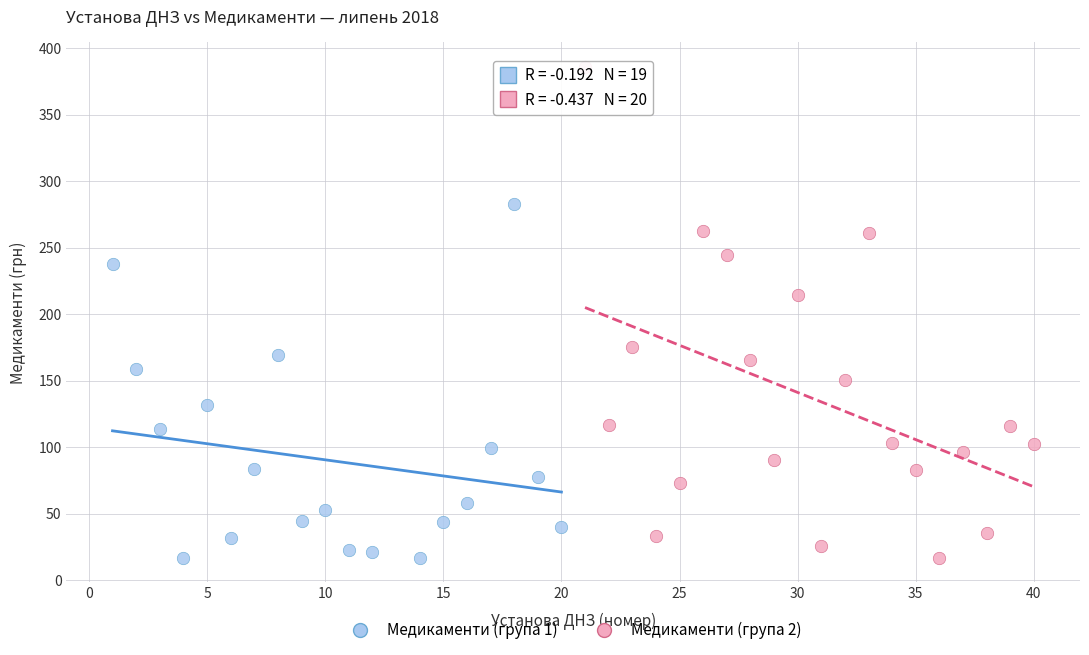

Which series has the largest Y range (max minus min)?

Медикаменти (група 2)